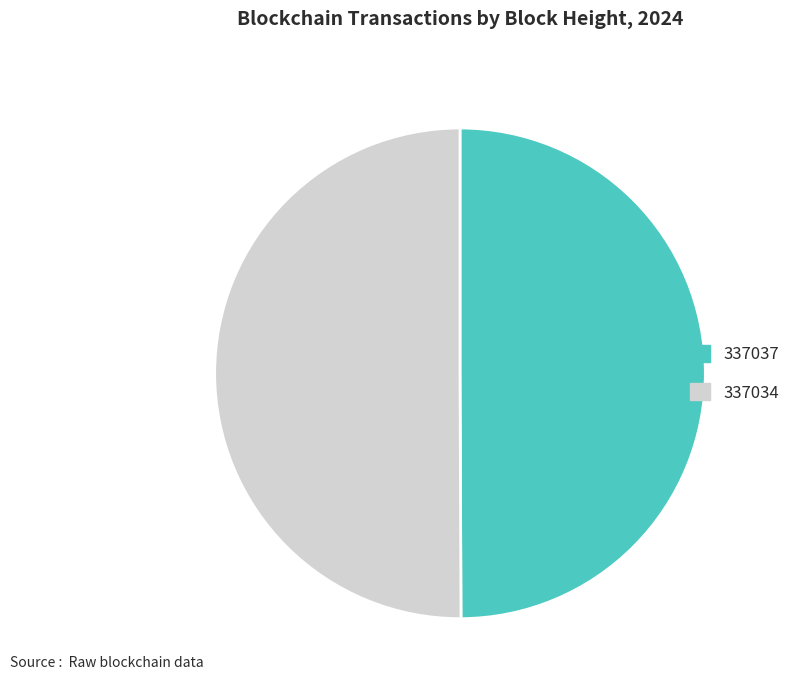

Approximately how many times larger is the value at 337037 compared to 337034?

1.0